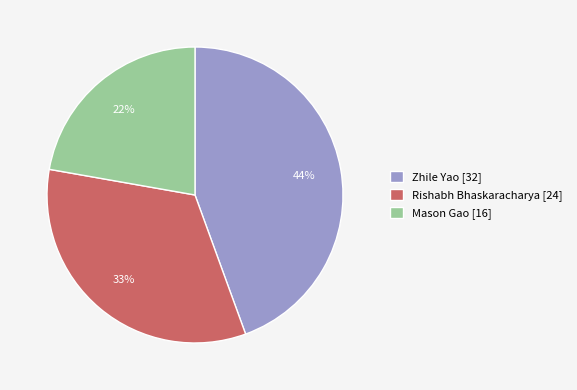

Does any single category account for the majority?

No